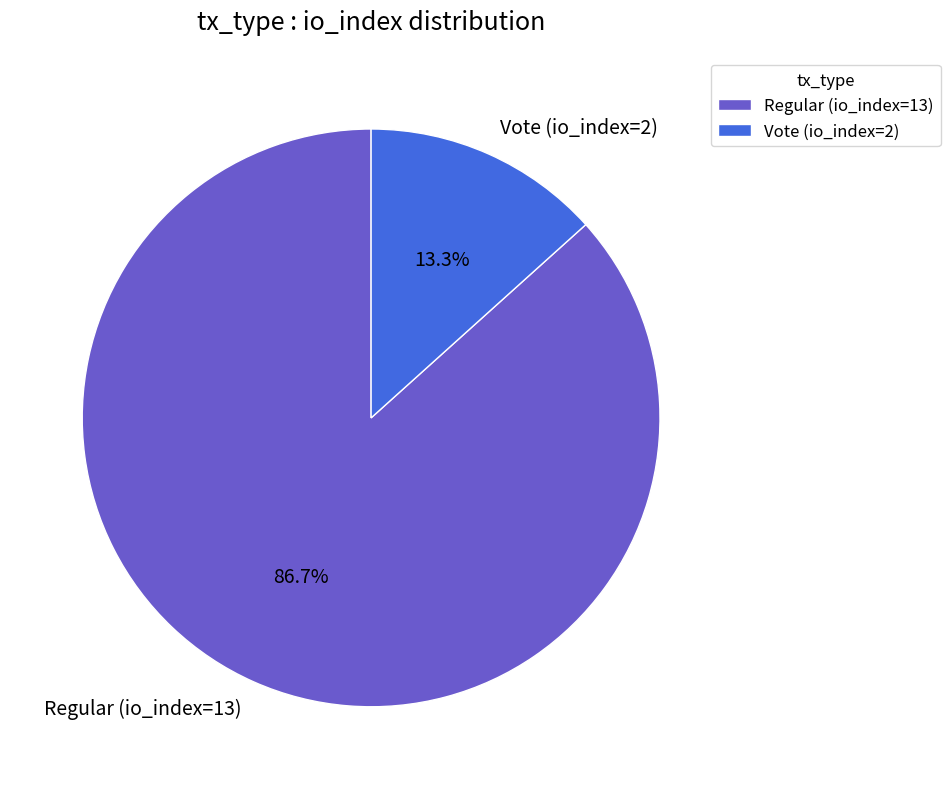

What is the ratio of the value at Regular (io_index=13) to the value at Vote (io_index=2)?

6.5